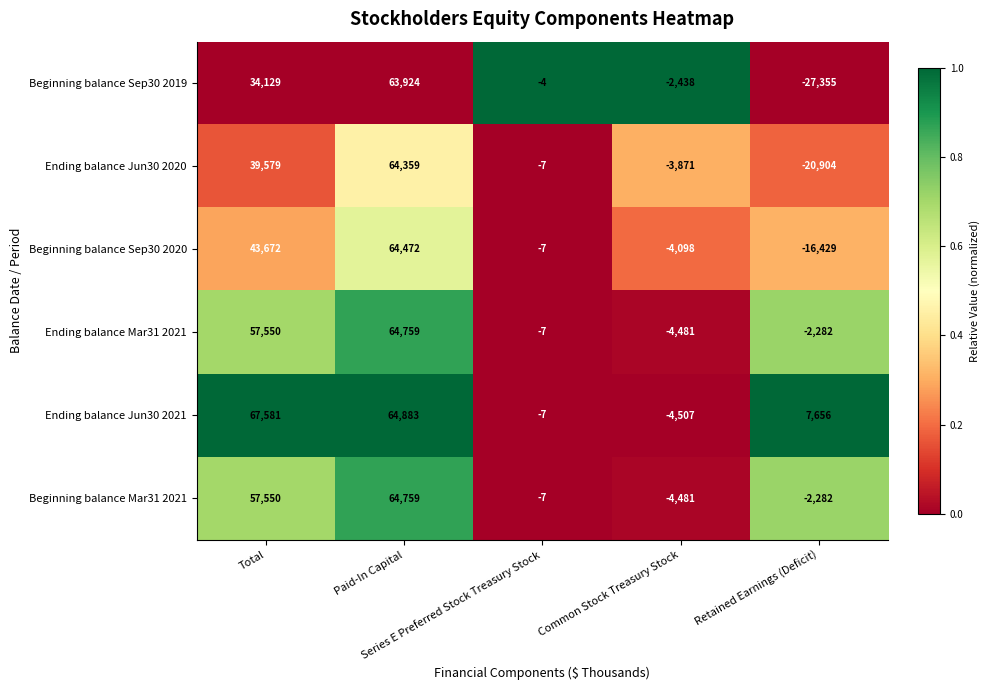

What is the minimum value shown in the chart?

-27355